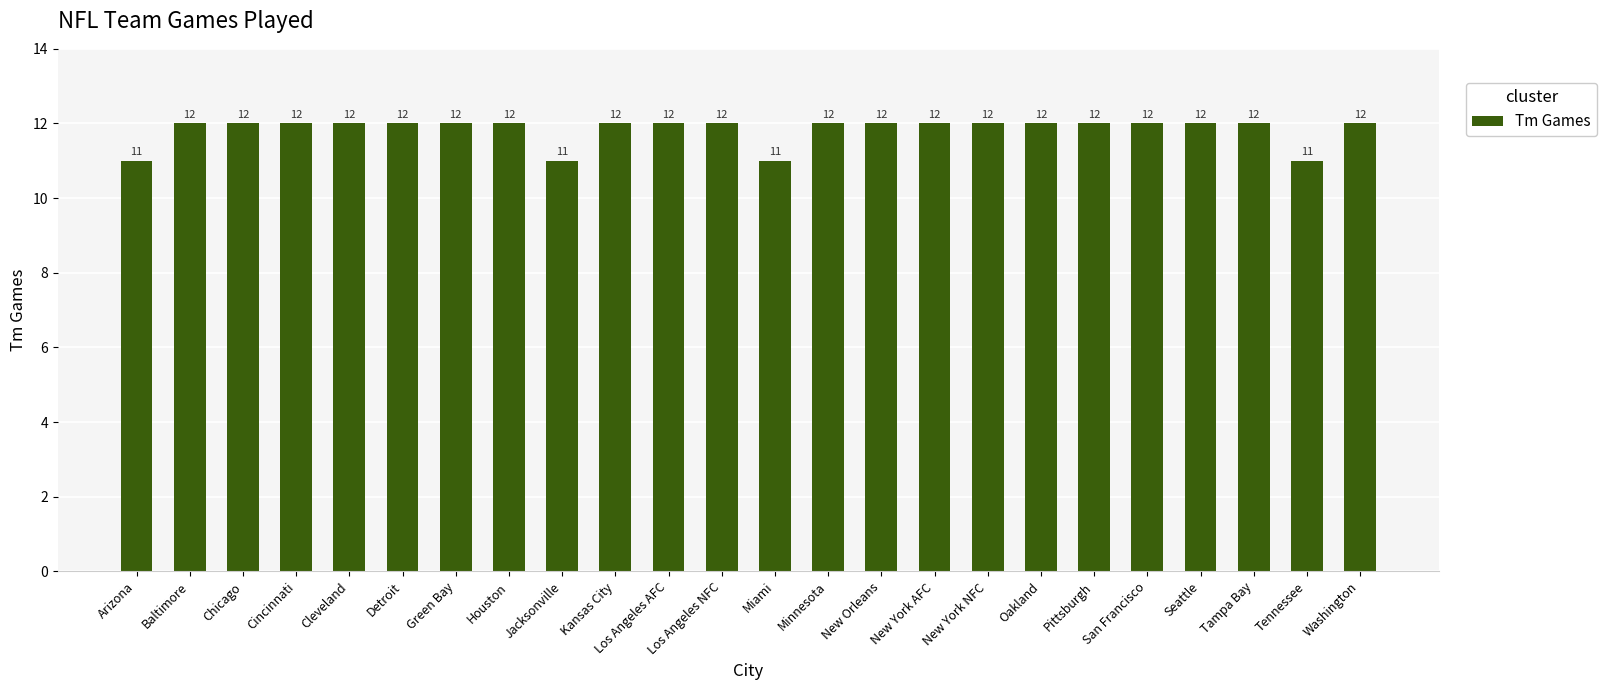

What position from the left is Chicago?

3